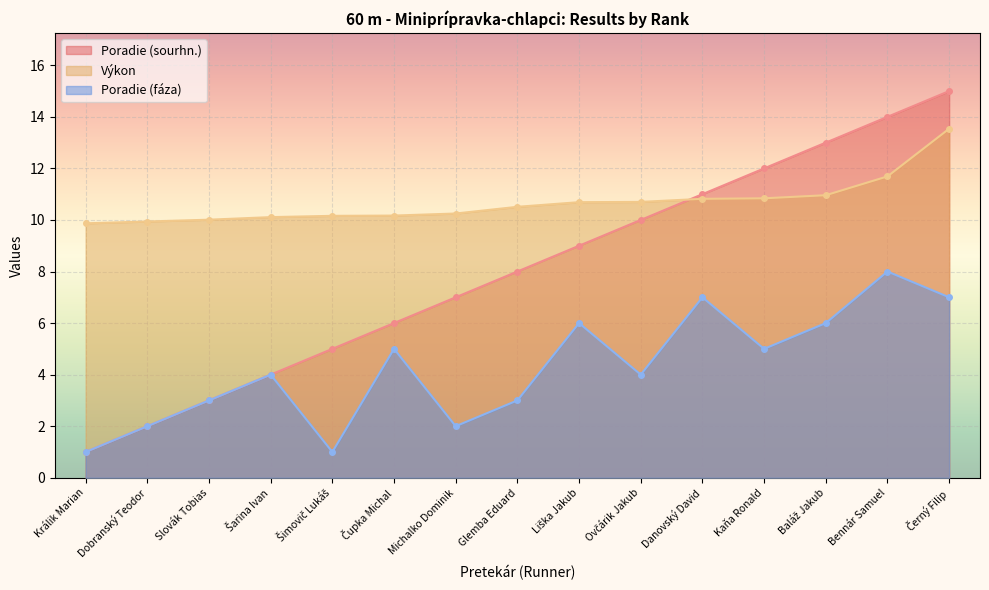

The Poradie (sourhn.) series shows 6.0 at Čupka Michal. True or false?

True